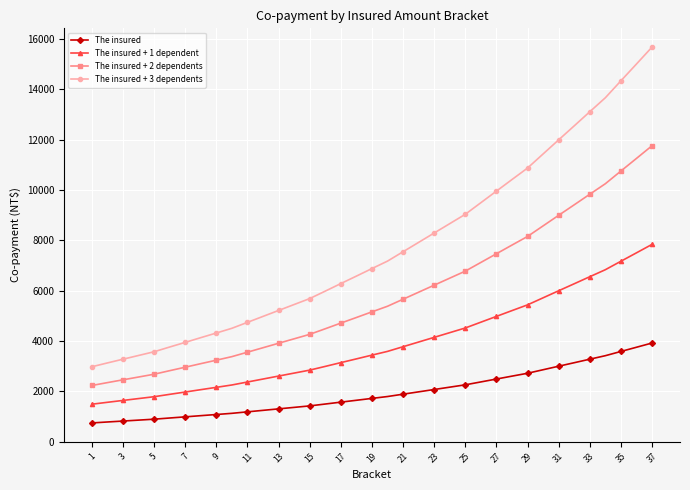

What is the value of the The insured + 1 dependent point at the 35th from the left?

7166